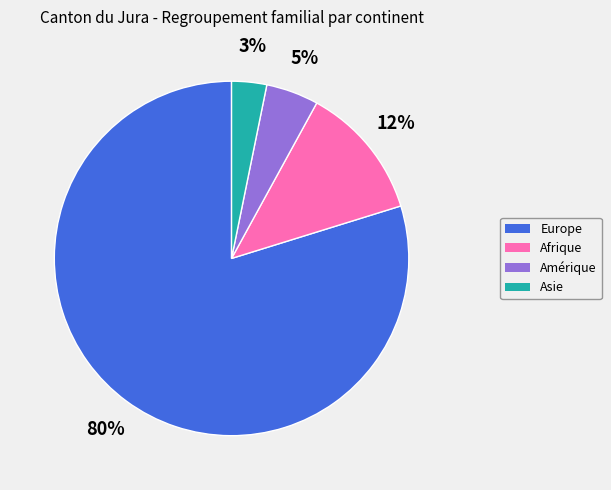

True or false: Afrique accounts for 12% of the total.

True